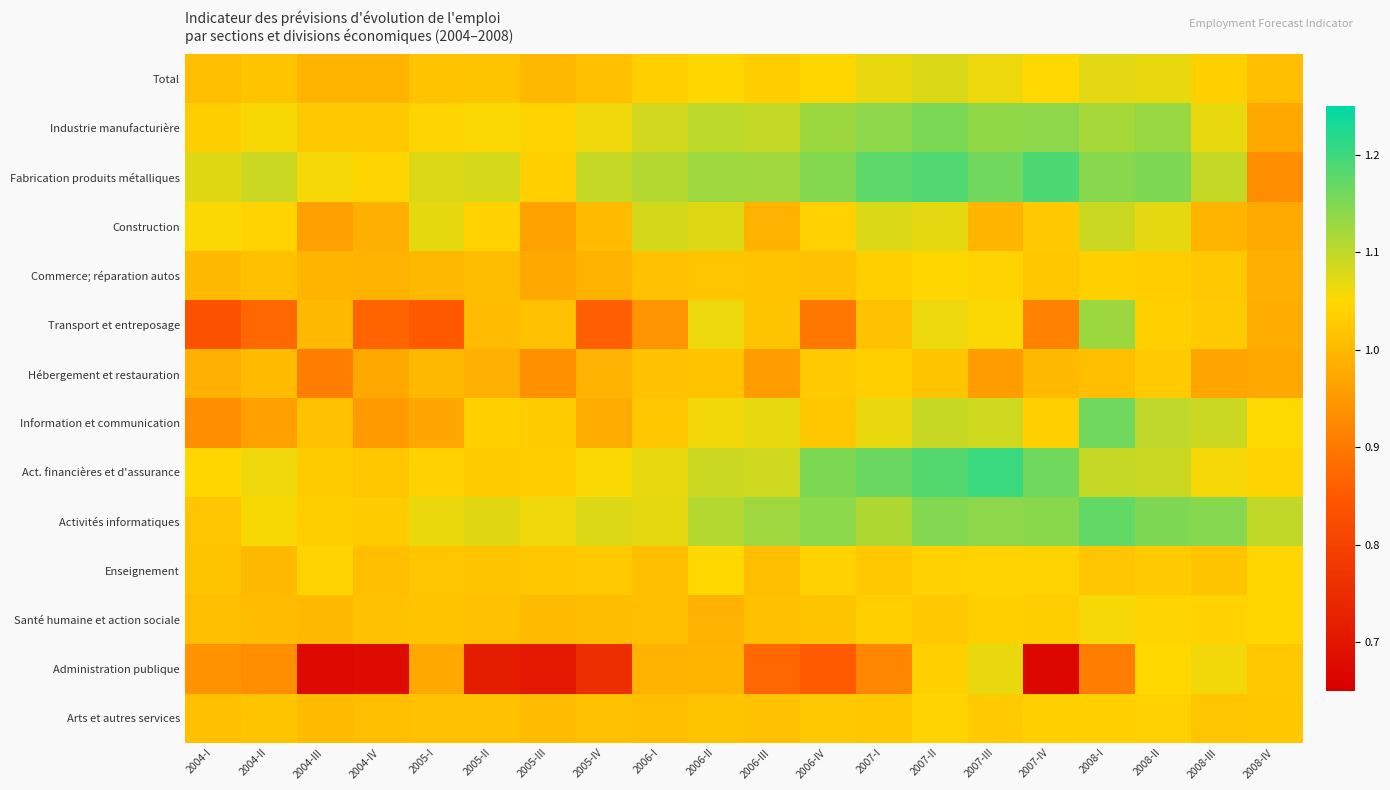

Rank the series by their maximum value, from highest to lowest.

Act. financières et d'assurance, Fabrication produits métalliques, Activités informatiques, Information et communication, Industrie manufacturière, Transport et entreposage, Construction, Total, Administration publique, Santé humaine et action sociale, Enseignement, Commerce; réparation autos, Arts et autres services, Hébergement et restauration